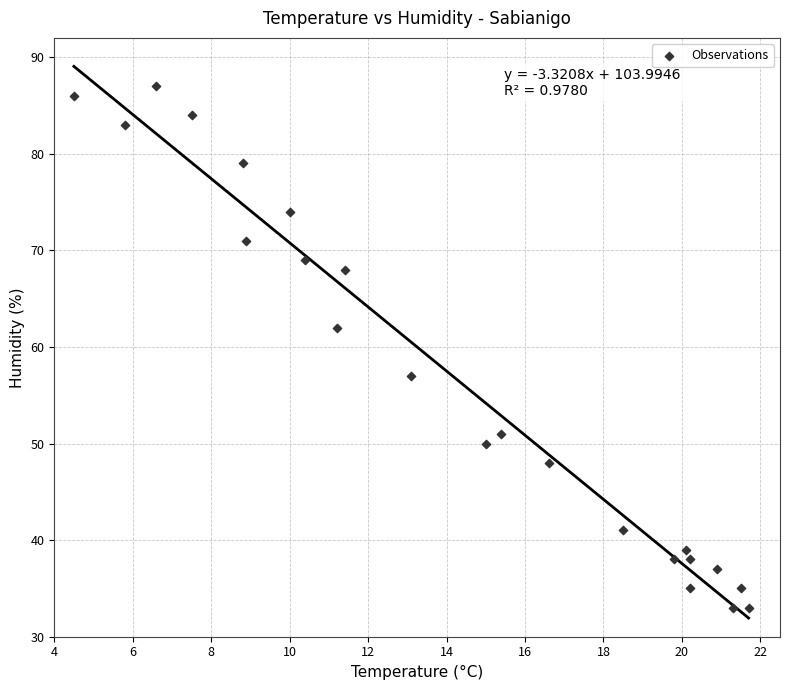

What Y value in the scatter plot is closest to 60?

62